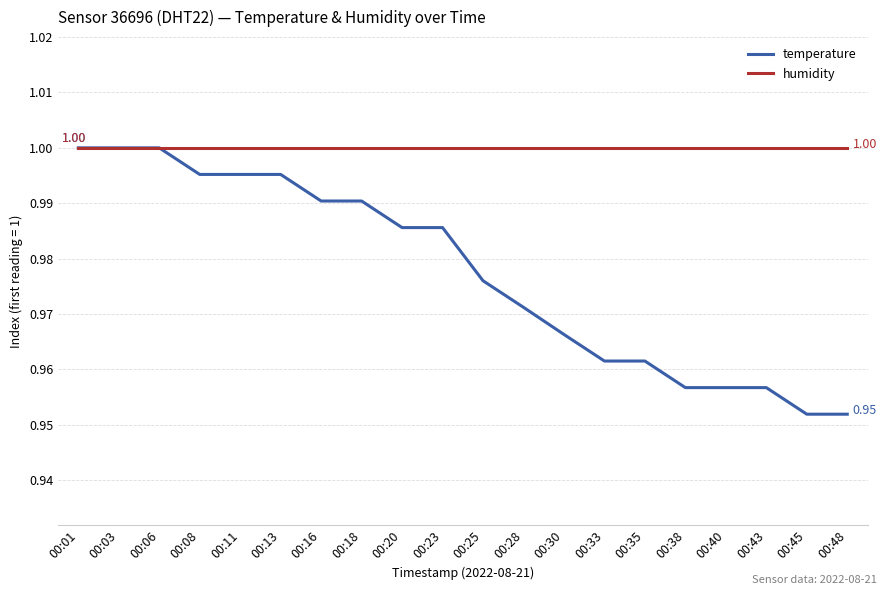

At how many categories does at least one series exceed 0?

20